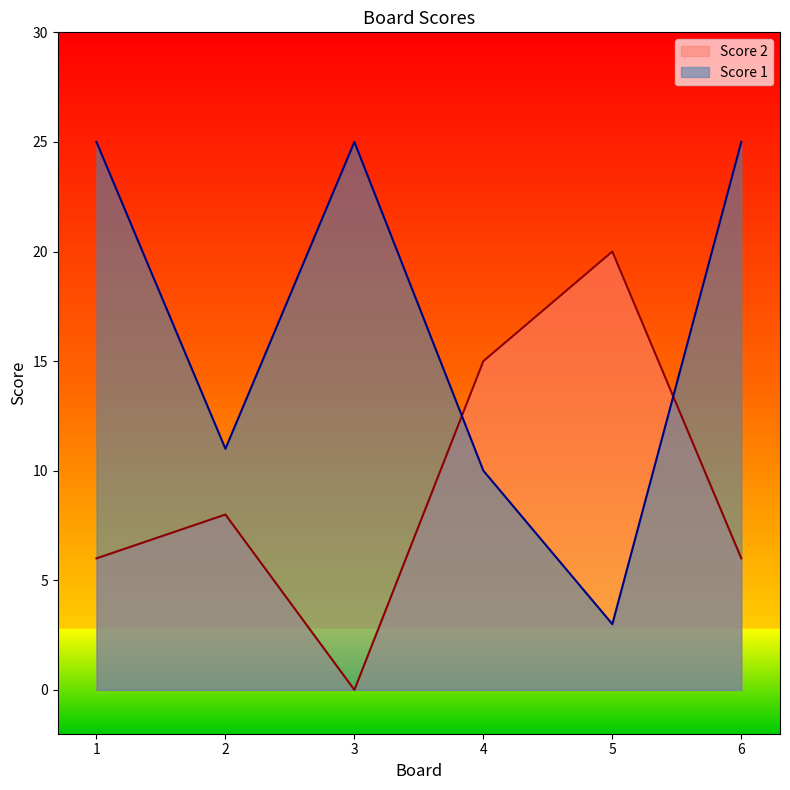

True or false: Score 1 and Score 2 intersect in this chart.

True